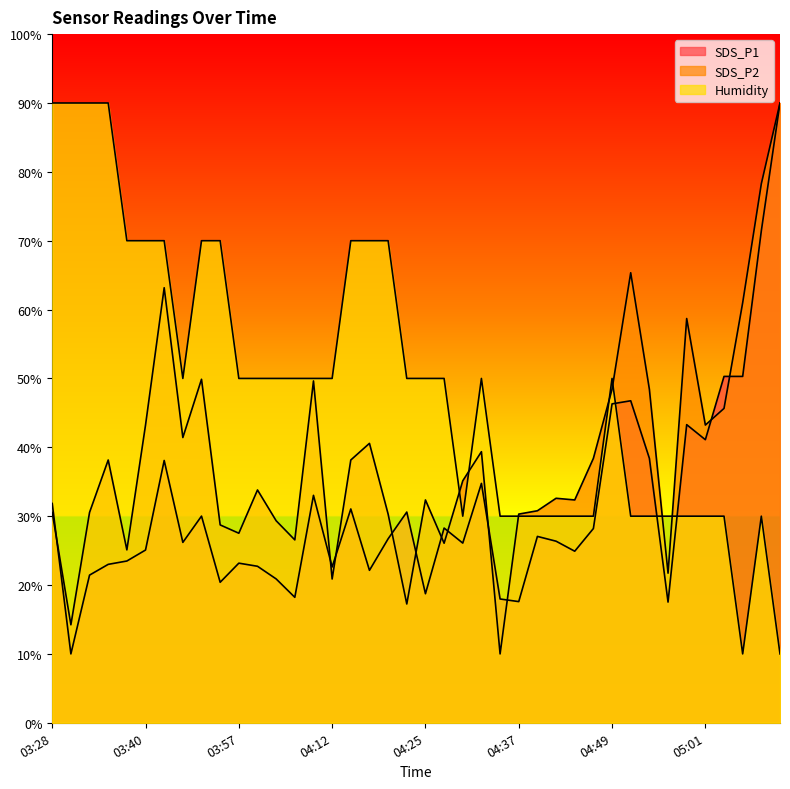

In SDS_P1, how many points are higher than both neighbors (excluding endpoints)?

11